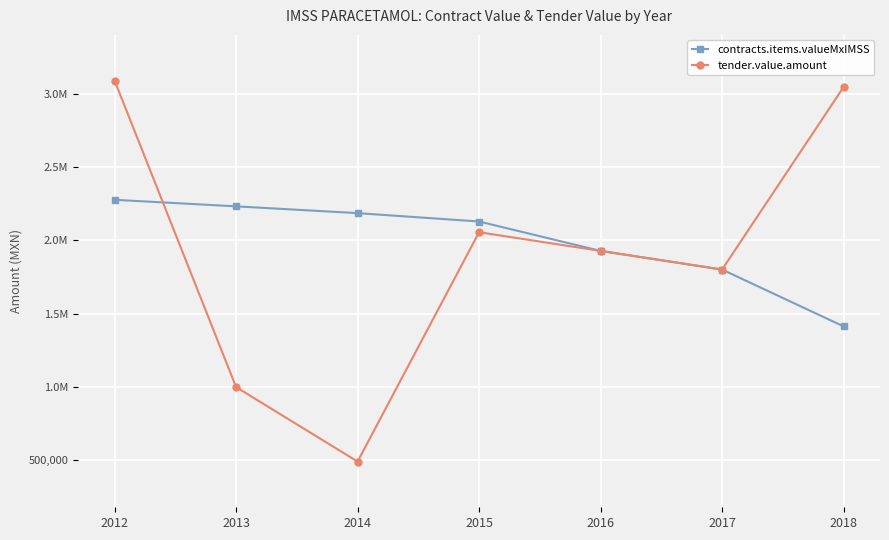

Reading right to left, extract all data points from this chart.

contracts.items.valueMxIMSS: 2018=1413255.0	2017=1800373.6	2016=1927510.9	2015=2127762.0	2014=2184860.4	2013=2231063.7	2012=2275633.8
tender.value.amount: 2018=3044031.9	2017=1800373.6	2016=1927510.9	2015=2054782.1	2014=491983.6	2013=999450.0	2012=3087928.8